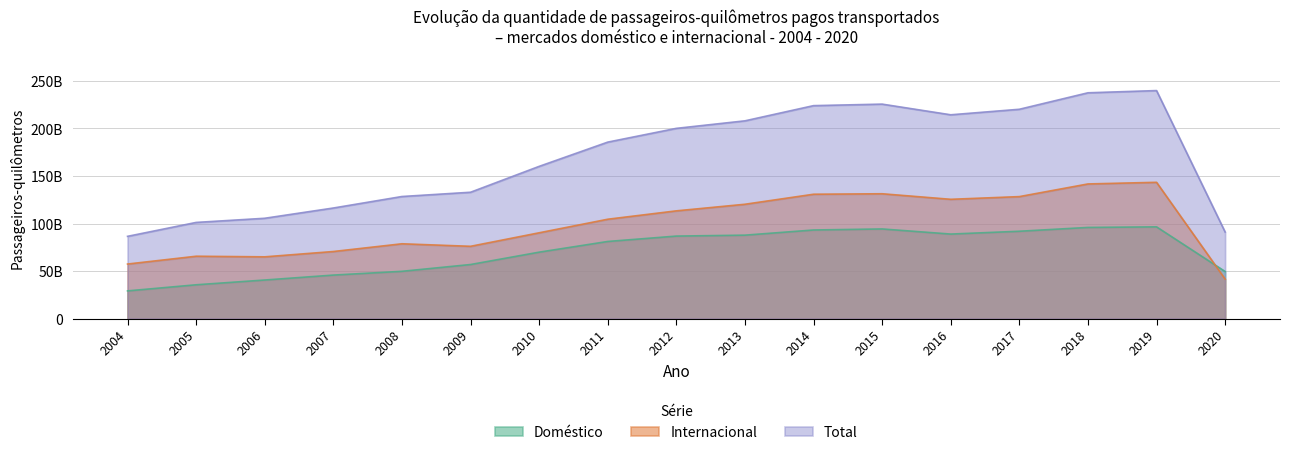

Where is Internacional nearest to the value 92441945782?

2010